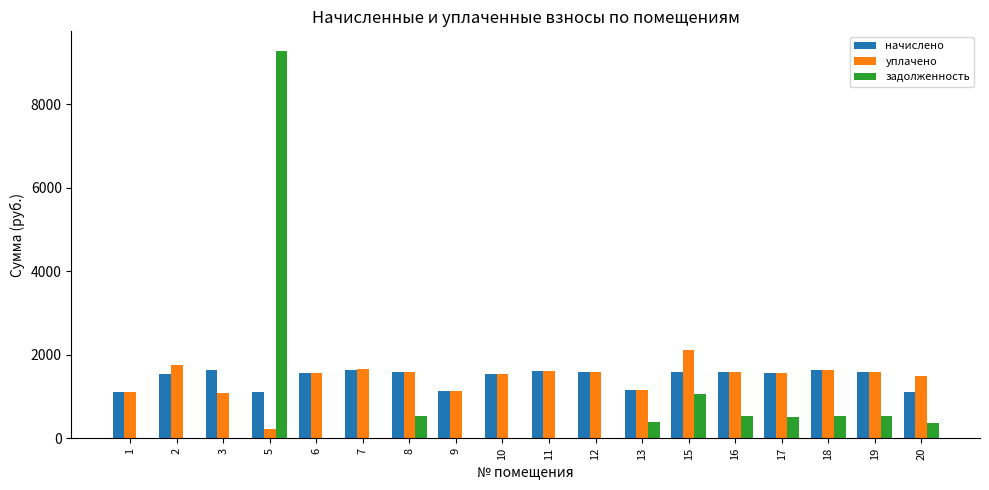

The value of начислено at 6 is 782.1. True or false?

False